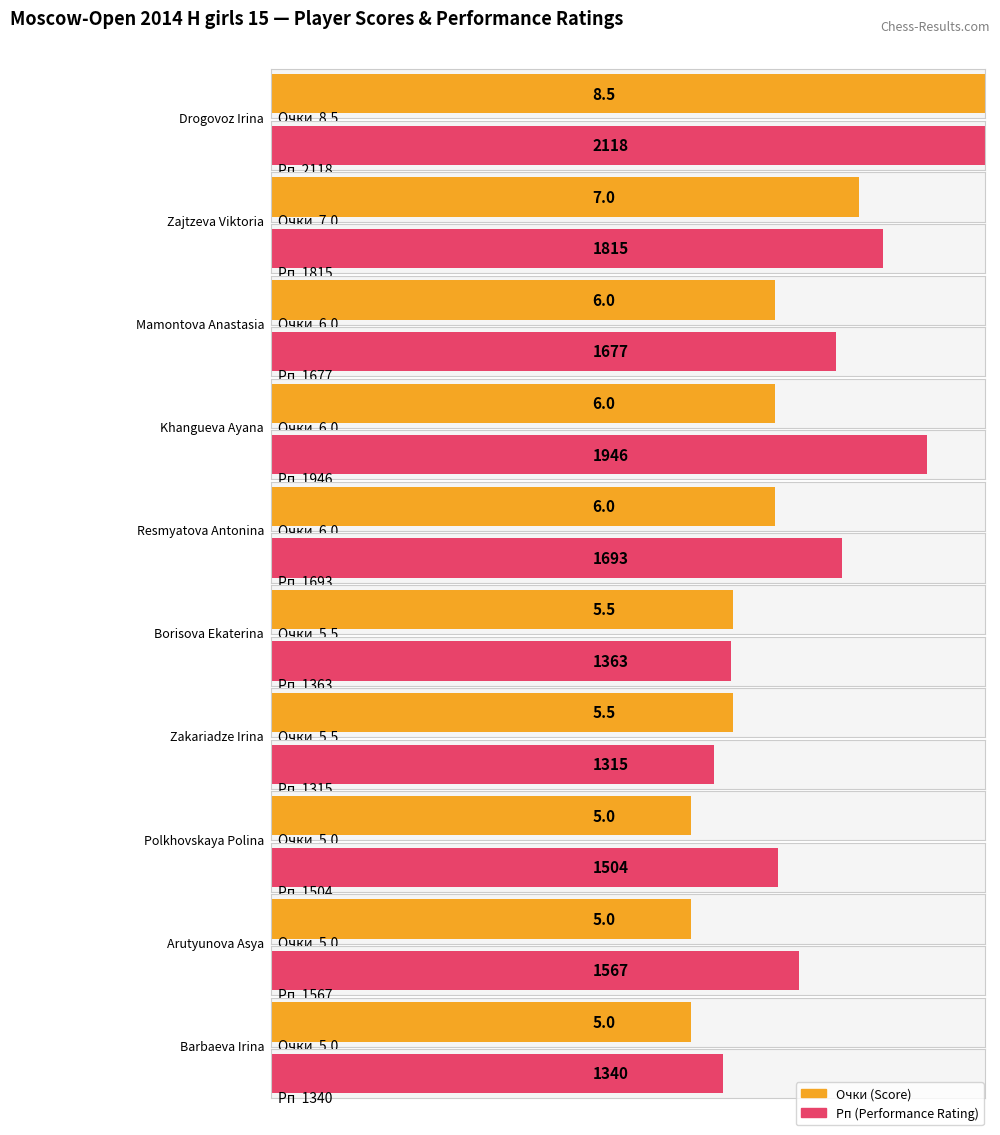

Is it true that Очки equals 5.0 at Polkhovskaya Polina?

True